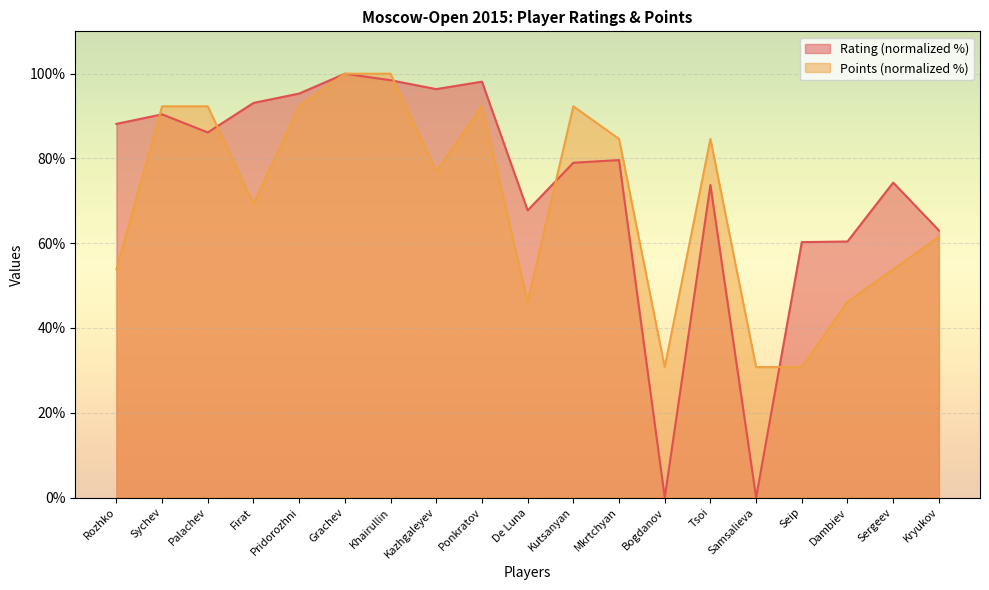

At which label does Points reach its peak?

Grachev